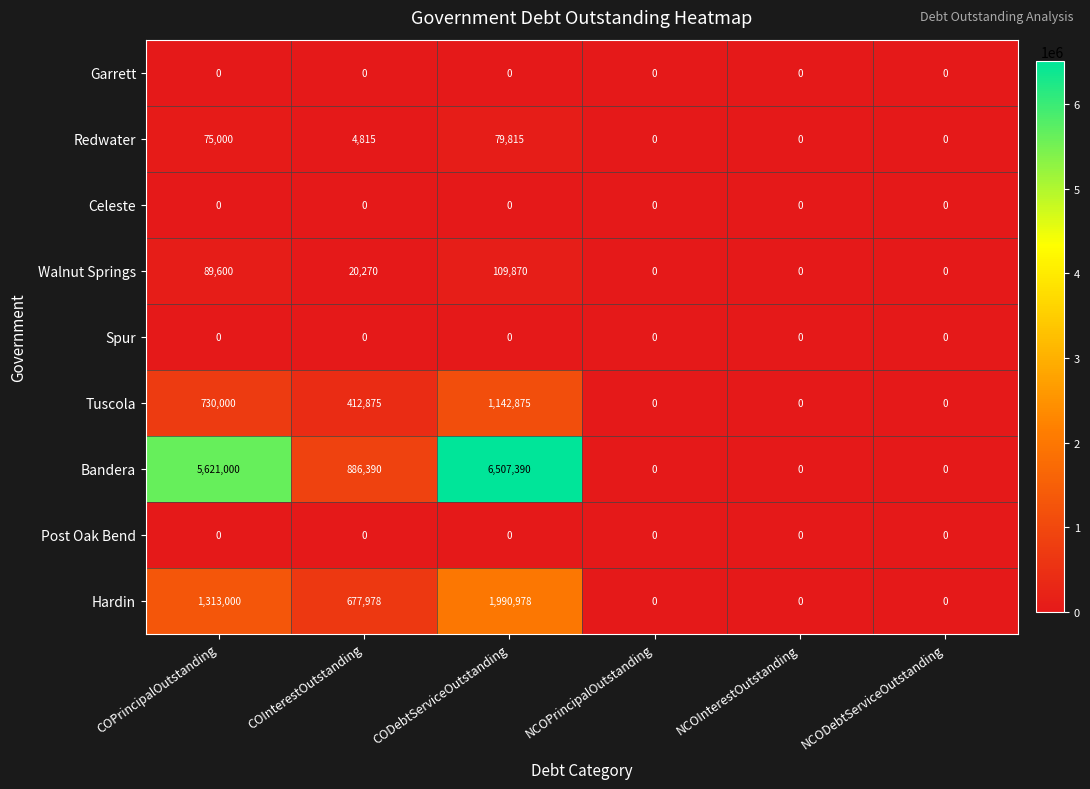

How many categories are shown in the chart?

6